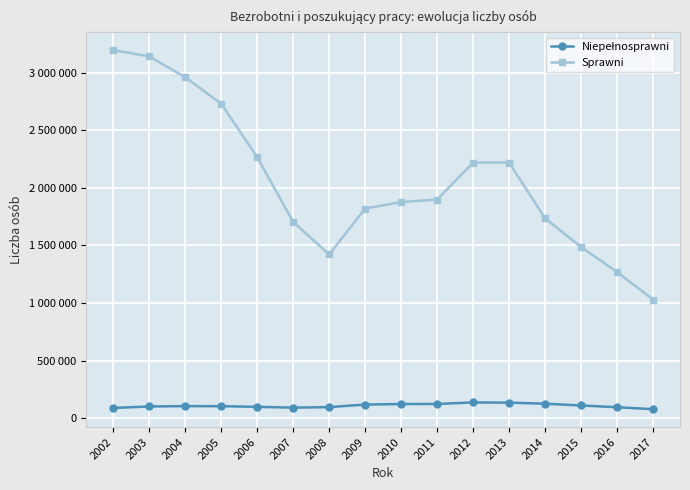

Does the chart have visible grid lines?

Yes